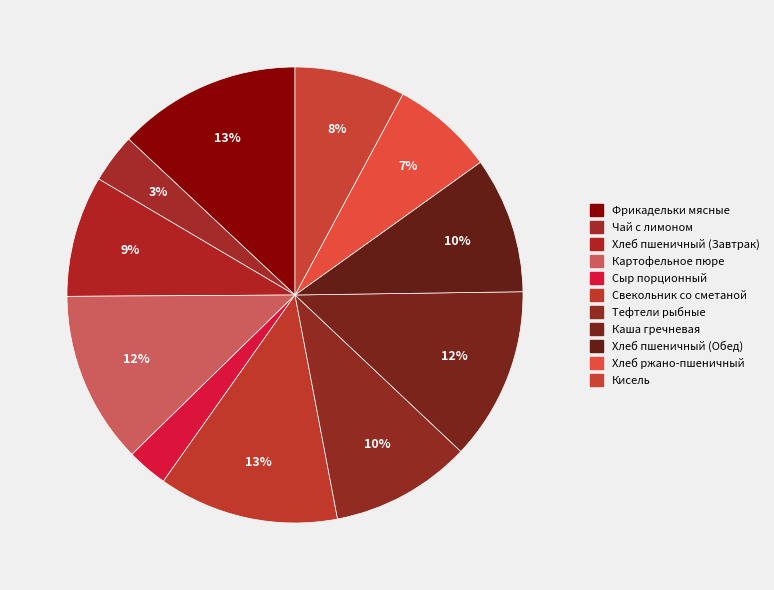

Is there any slice that represents more than half of the pie?

No